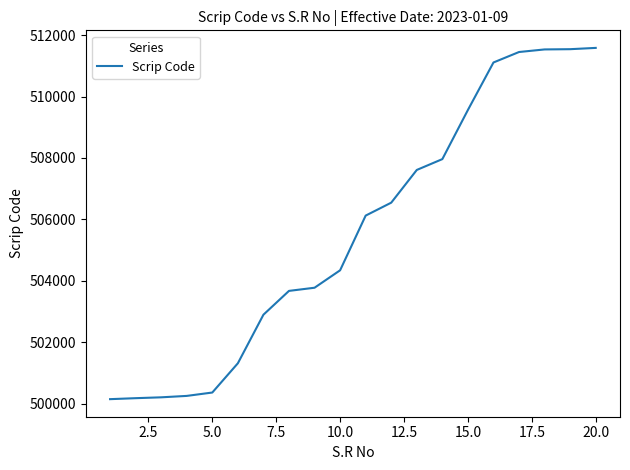

Is this an area chart (filled region under the line)?

No